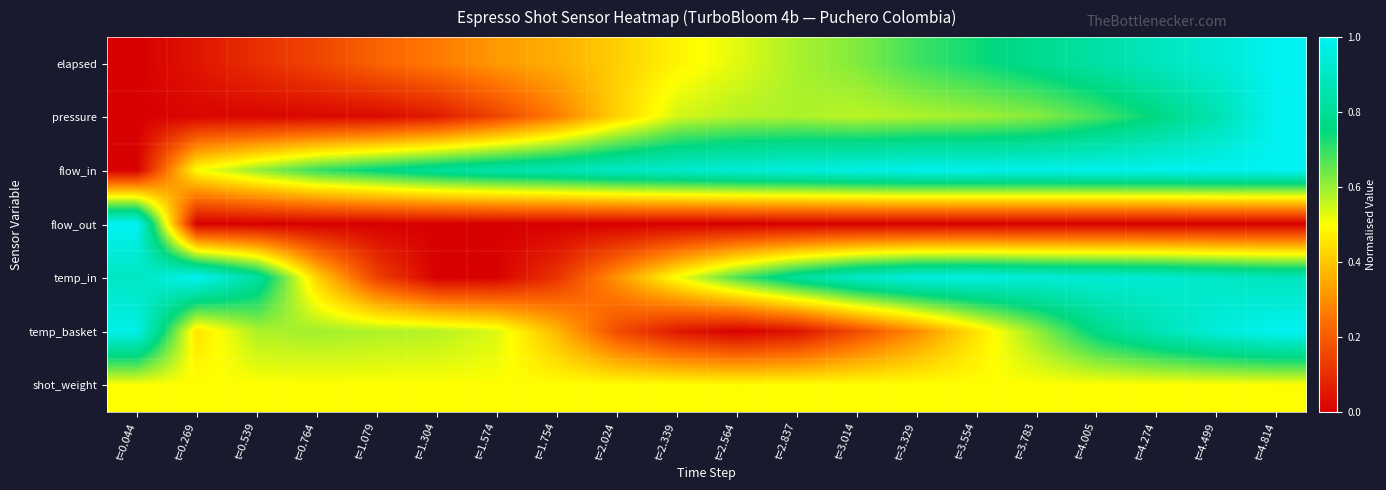

At which category does the chart reach its peak across all series?

t=4.814